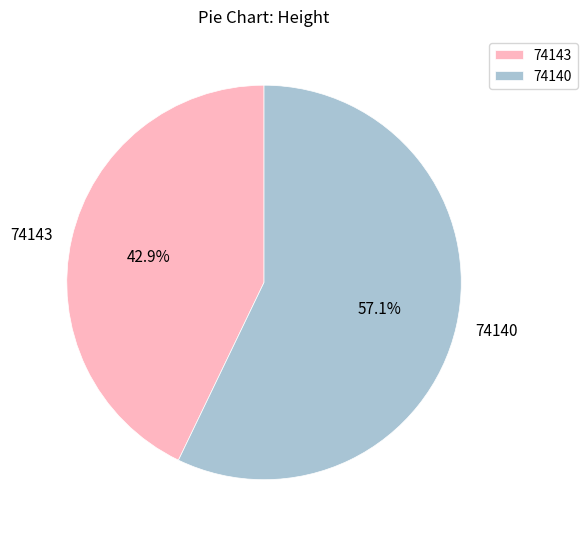

How many slices are in this pie chart?

2